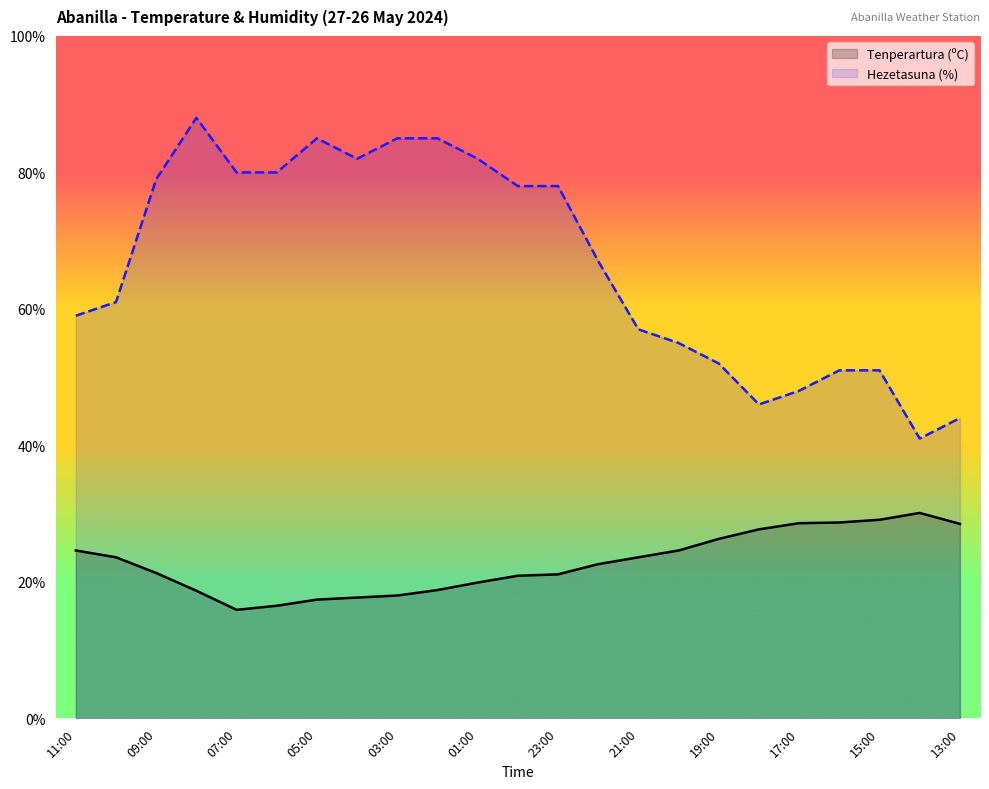

Which series has the largest total across all categories?

Hezetasuna (%)